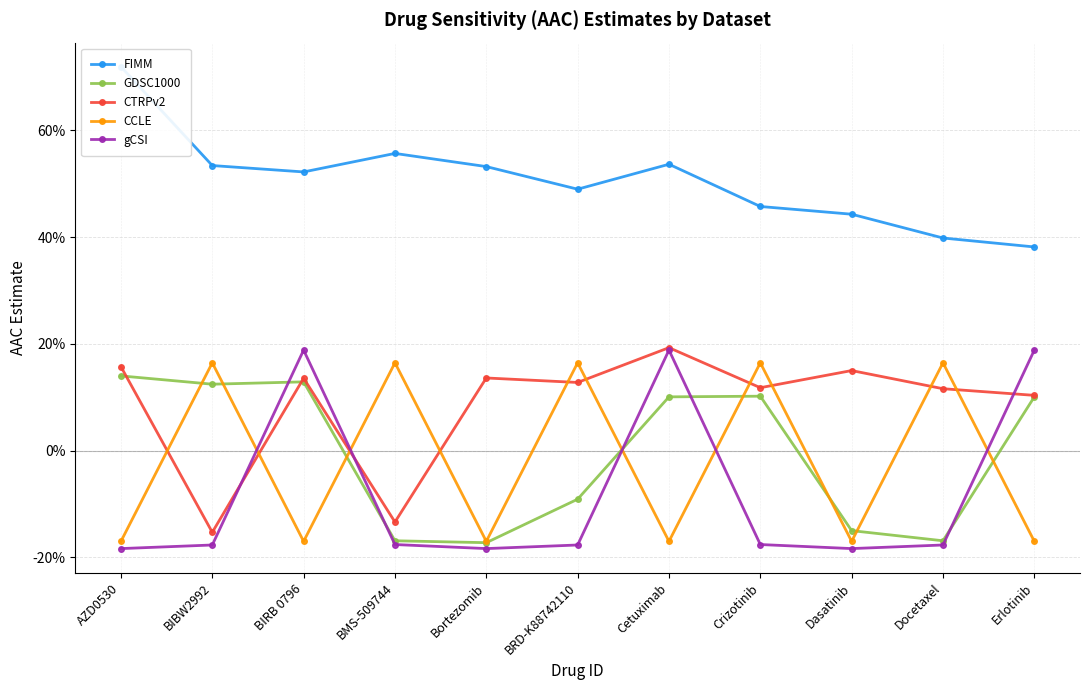

What position from the left is Crizotinib?

8